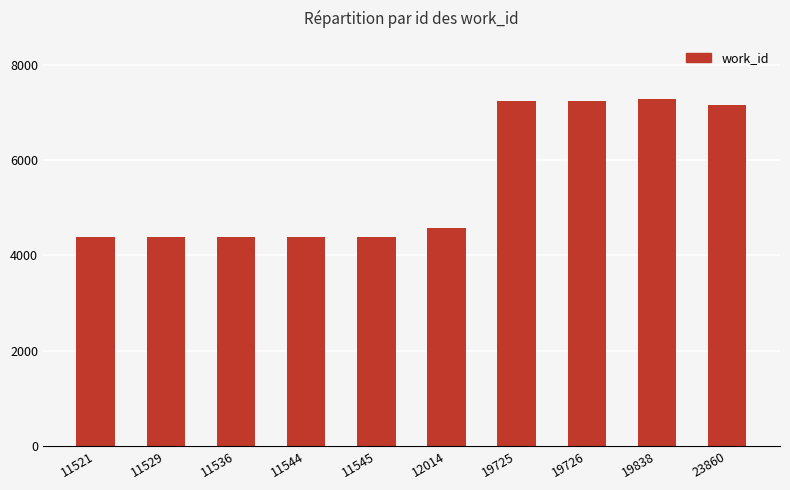

What is the approximate value at 11544, to the nearest 10?

4380